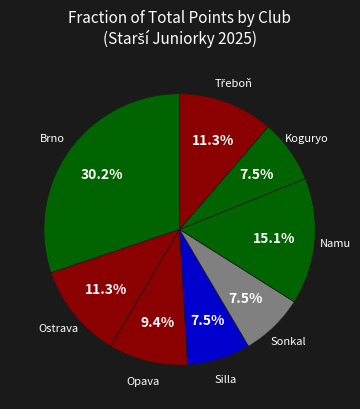

How many segments does this pie chart have?

8